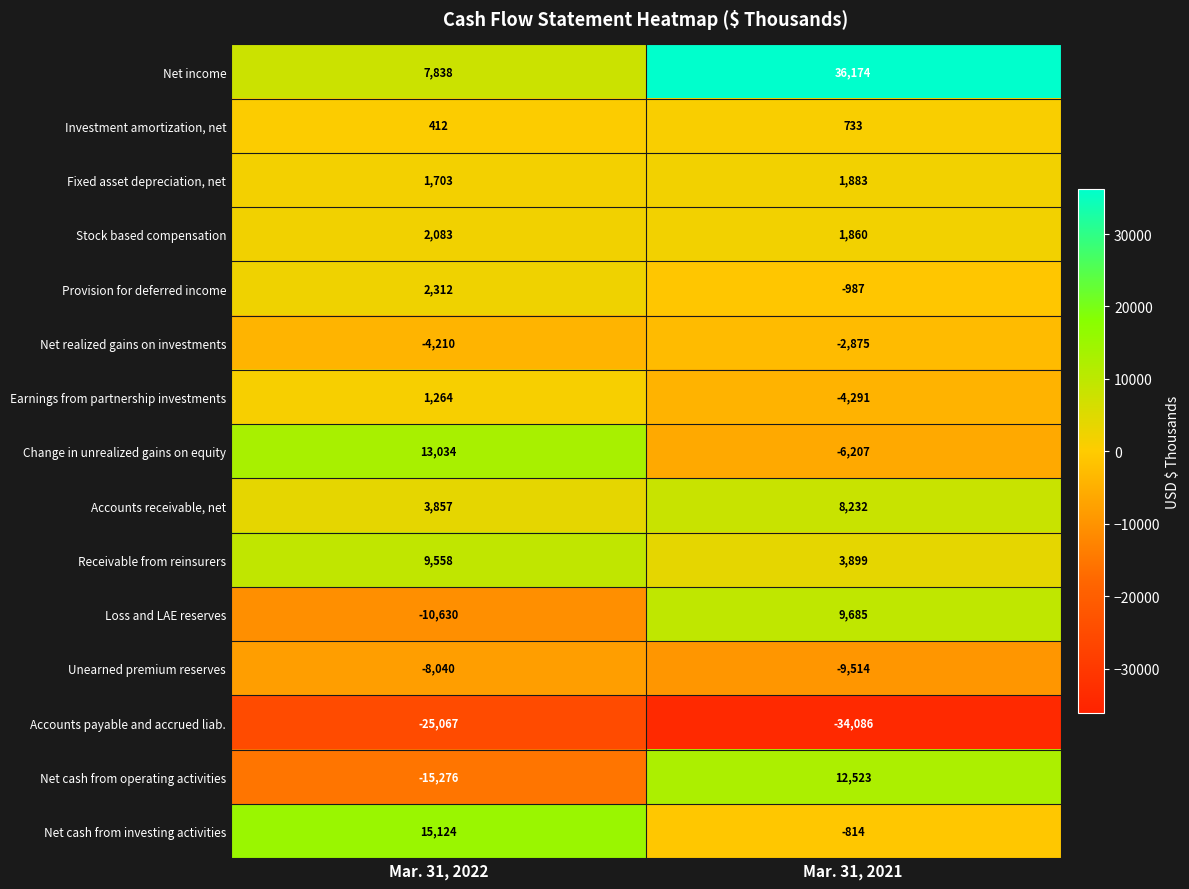

What is the spread (max minus min) of values at Mar. 31, 2022?

40191